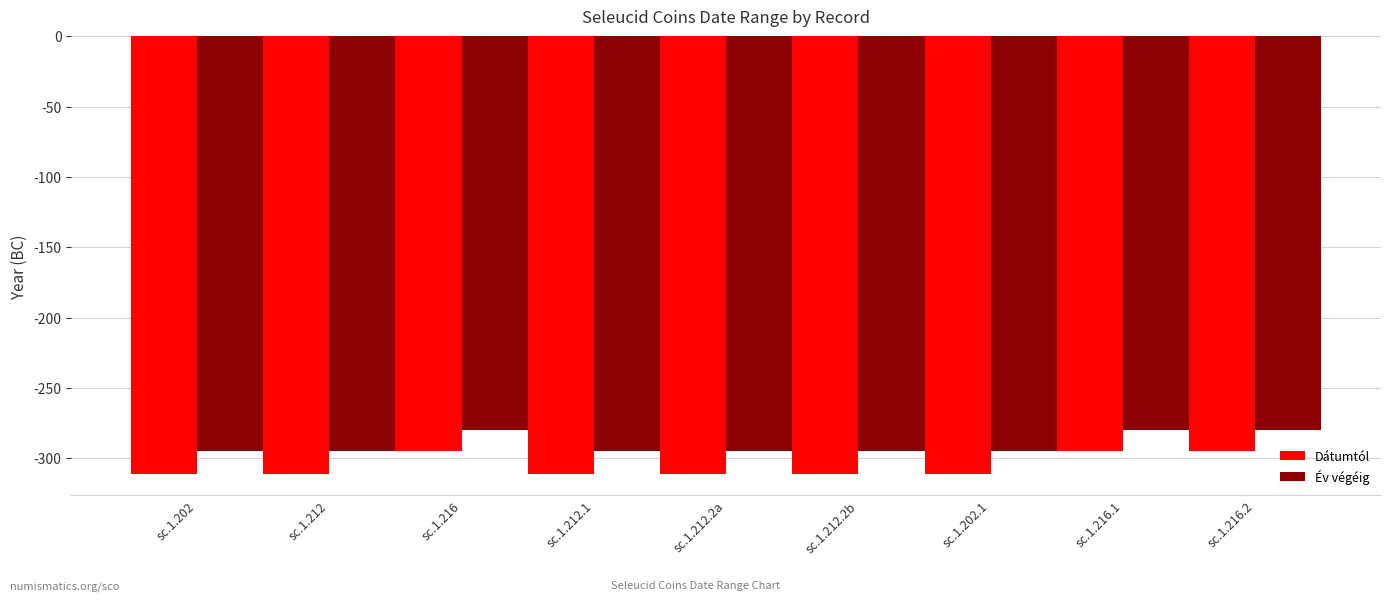

What is the highest value of the Dátumtól series?

-295